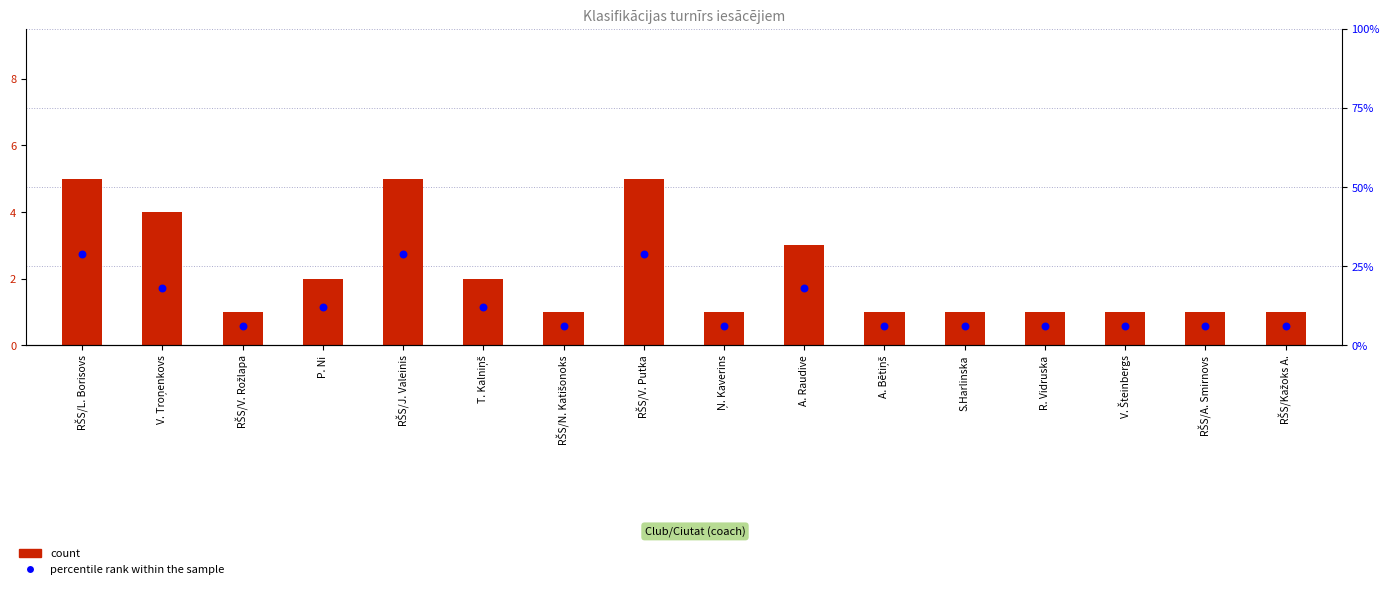

At which category is the sum across all series the highest?

RŠS/L. Borisovs